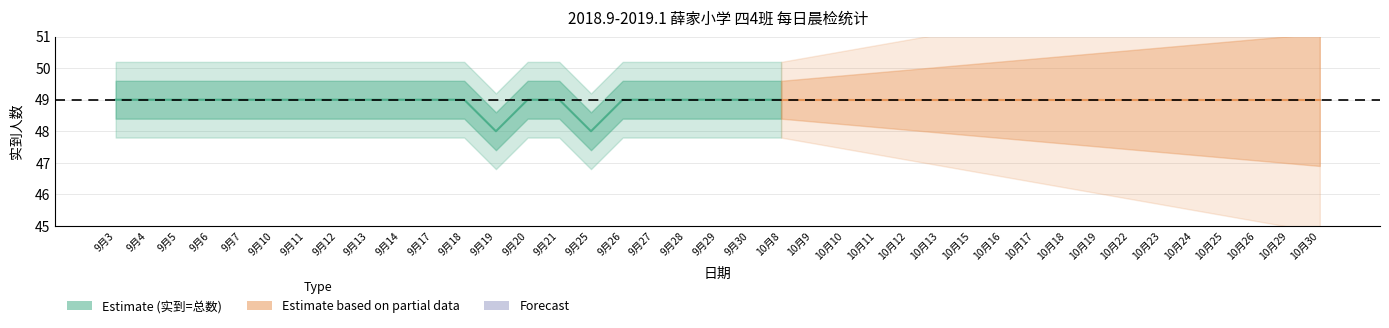

True or false: 学生总数 and 实到人数 intersect in this chart.

False